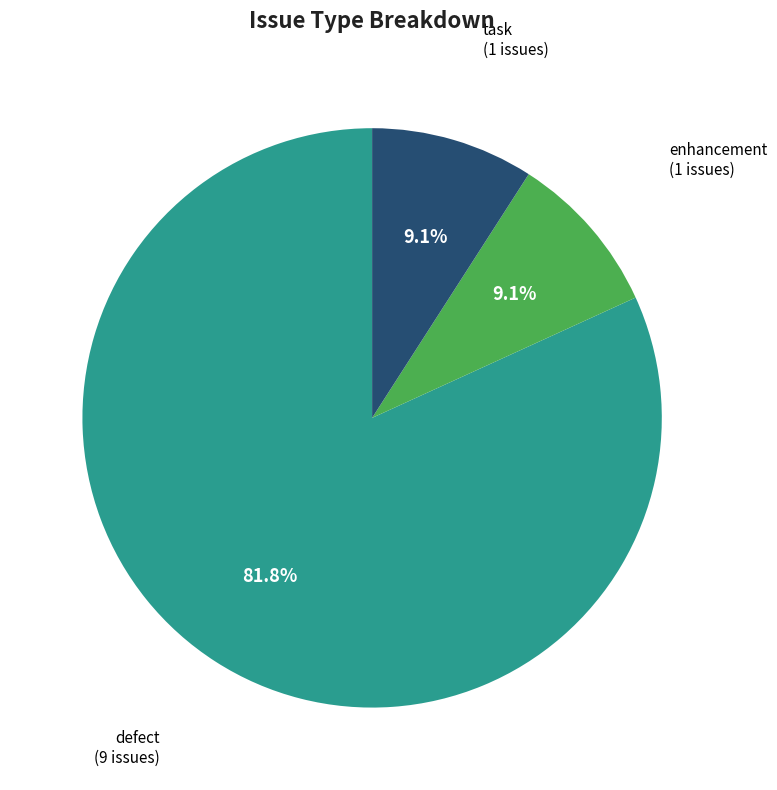

Does any single category account for the majority?

Yes